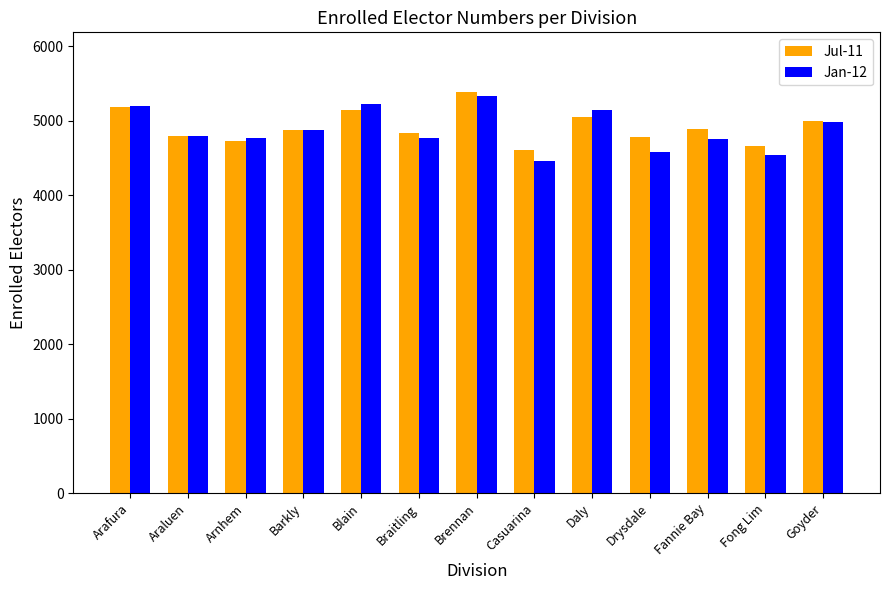

Between Brennan and Daly, which series saw the biggest shift?

Jul-11